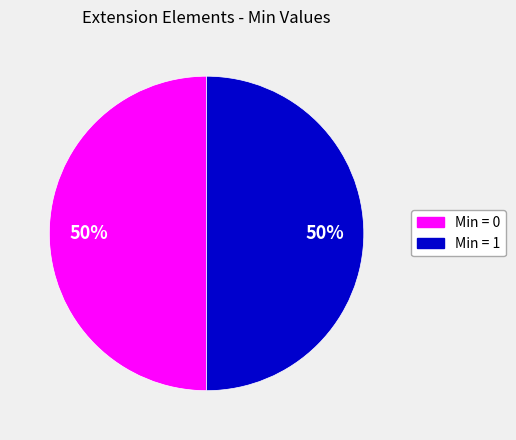

To the nearest percent, what is the average slice percentage?

50%